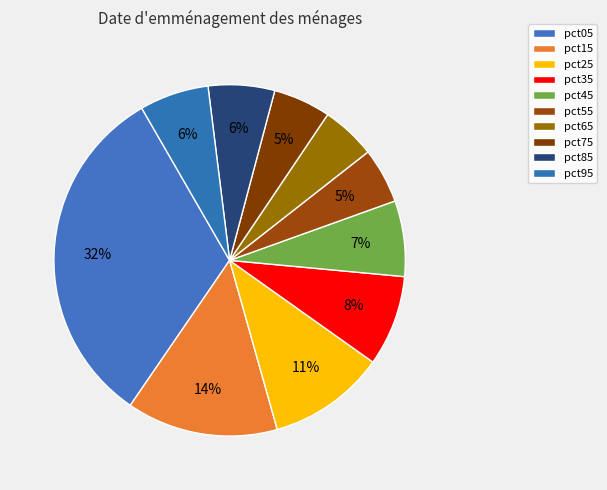

How much of the chart is everything except pct45?

93.0%